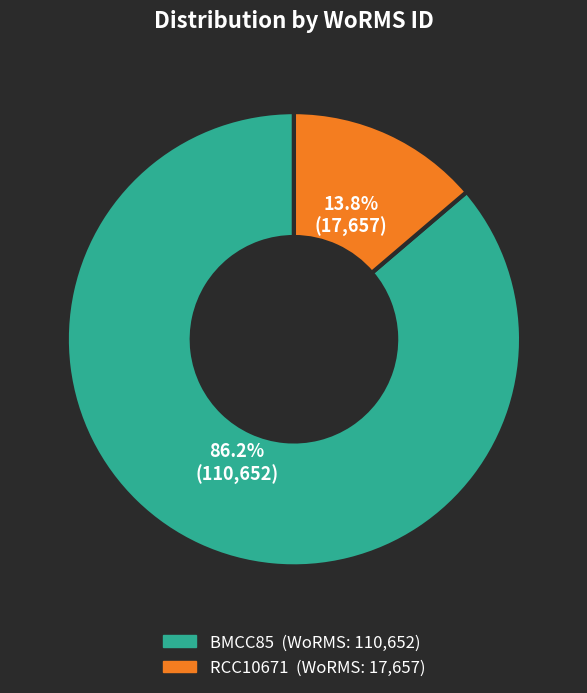

Which category has the smallest portion of the pie?

RCC10671